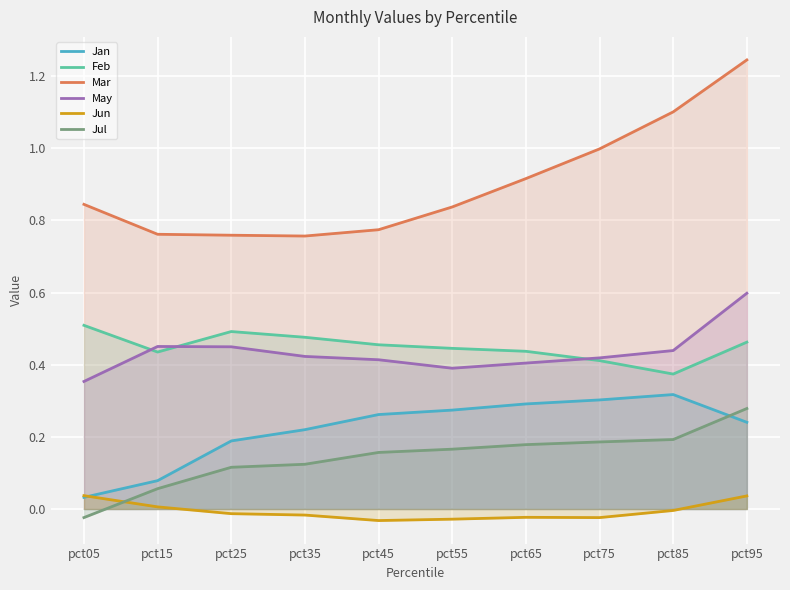

What is the difference between the Jan values at pct65 and pct95?

0.1